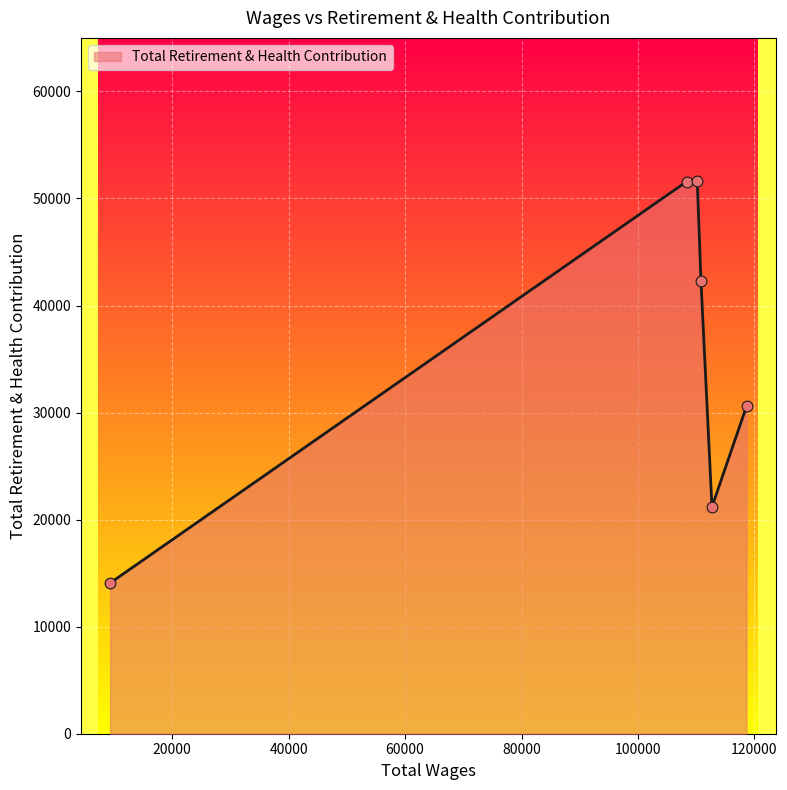

How many interior local valleys (lower than both neighbors) does the data have?

1